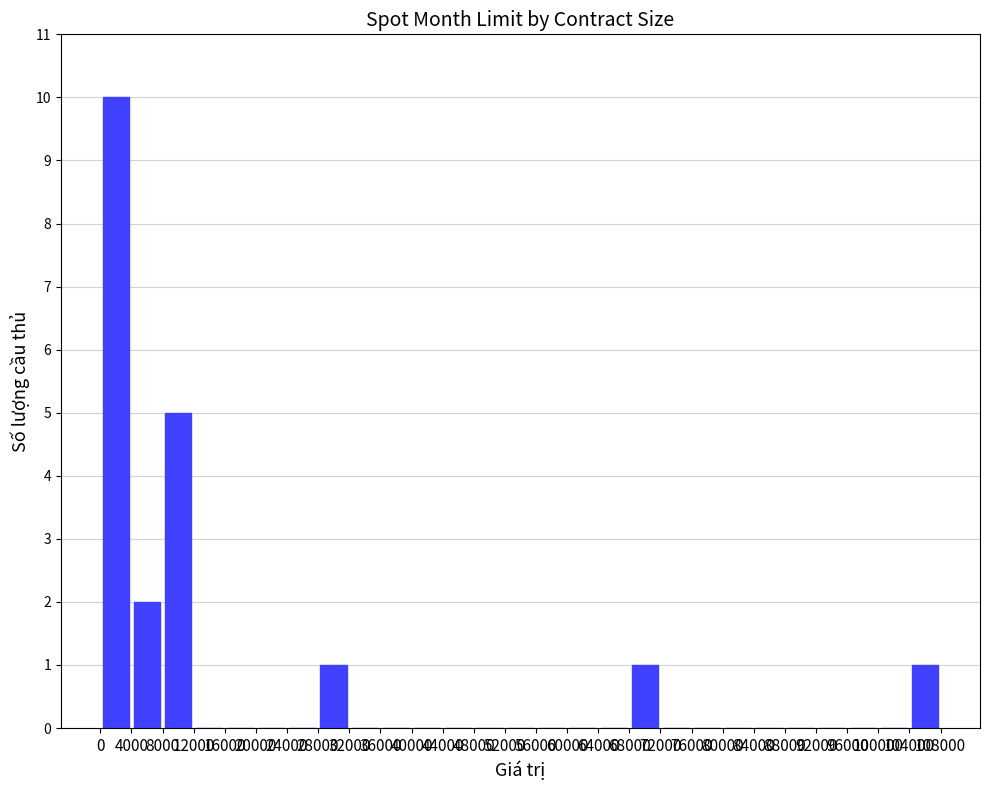

How many series are shown in this chart?

1